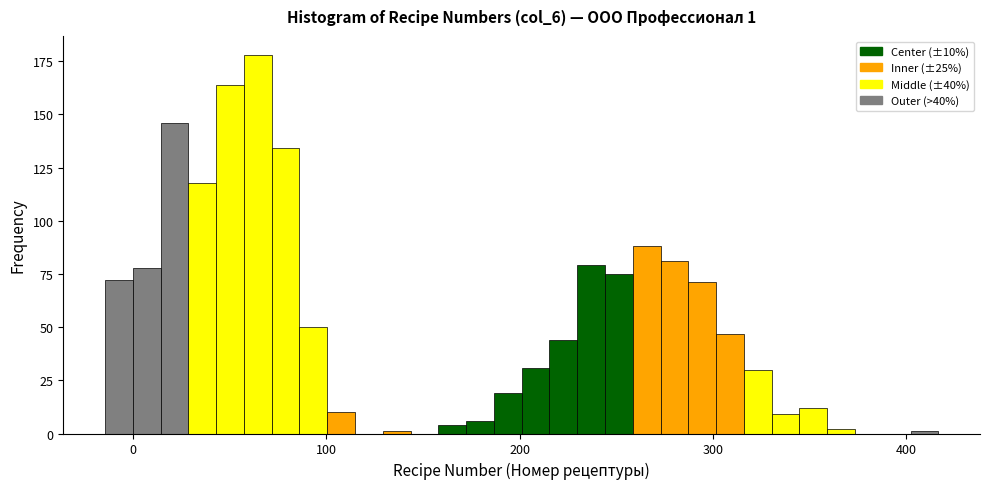

Around what value on the x-axis is the tallest bar? Give the approximate position of its centre, as read against the axis.

60